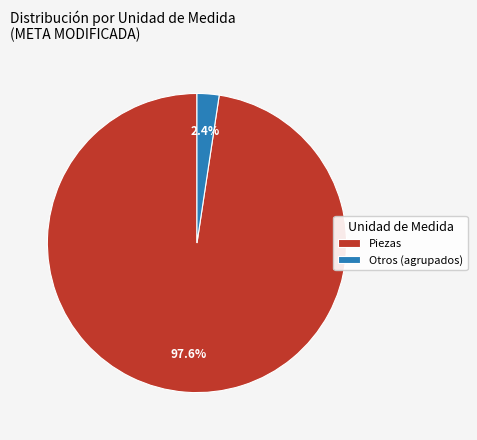

What portion of the pie excludes Piezas?

2.4%